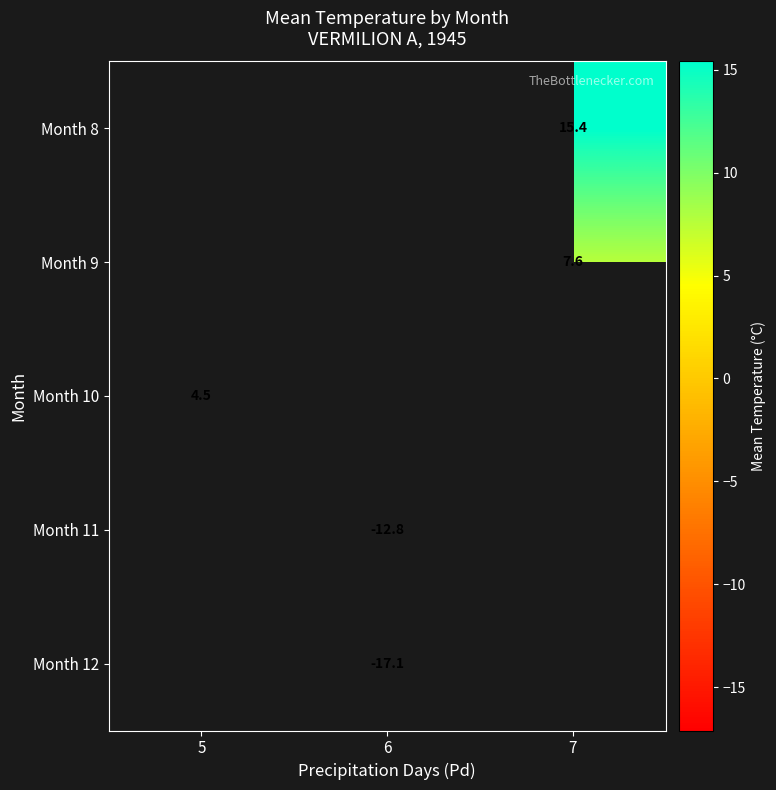

Which label corresponds to the largest value in the chart?

7